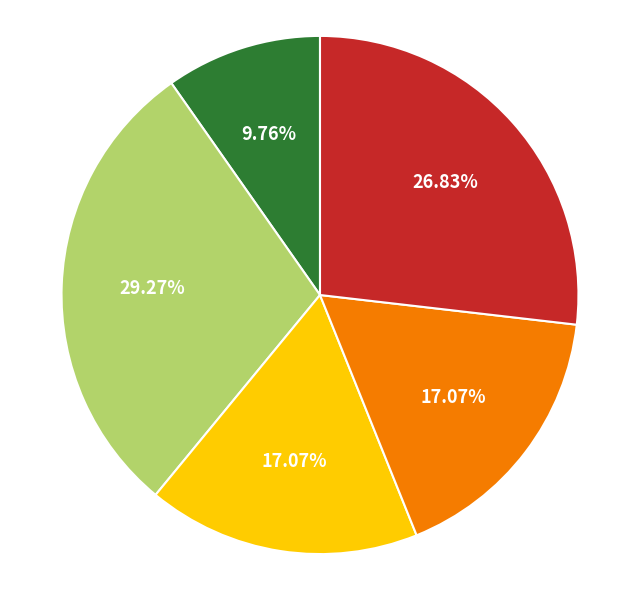

Is there any slice that represents more than half of the pie?

No